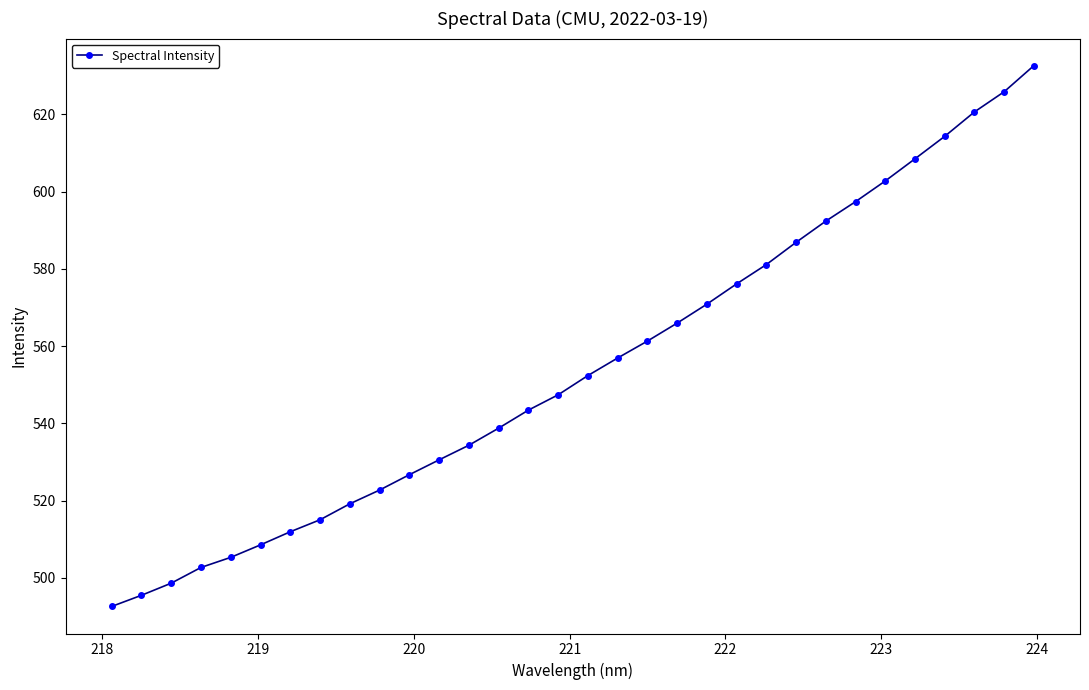

What is the difference between the maximum and minimum values?

140.0